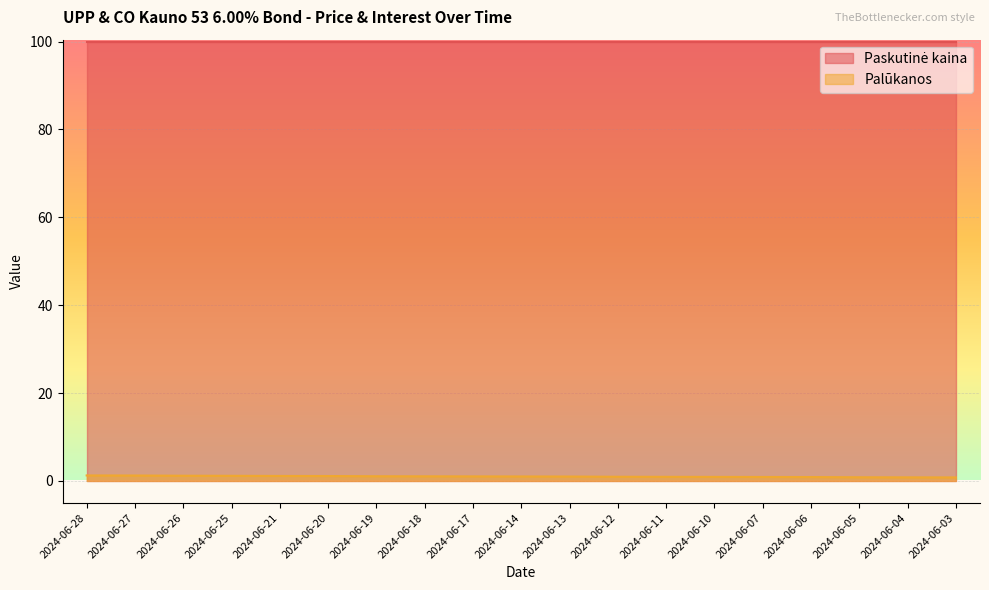

What is the difference between the maximum and minimum values?

0.4